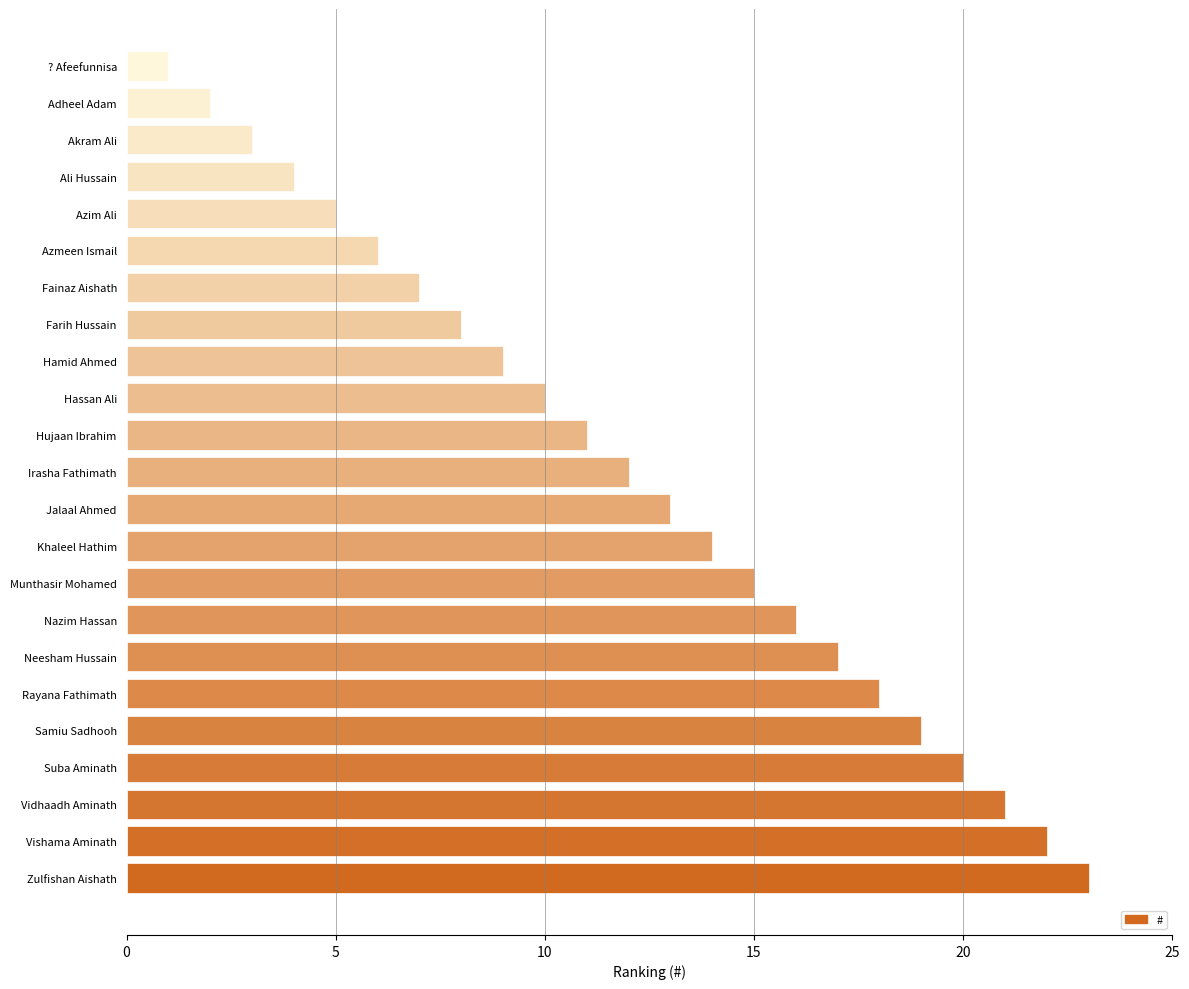

Are the bars horizontal?

Yes